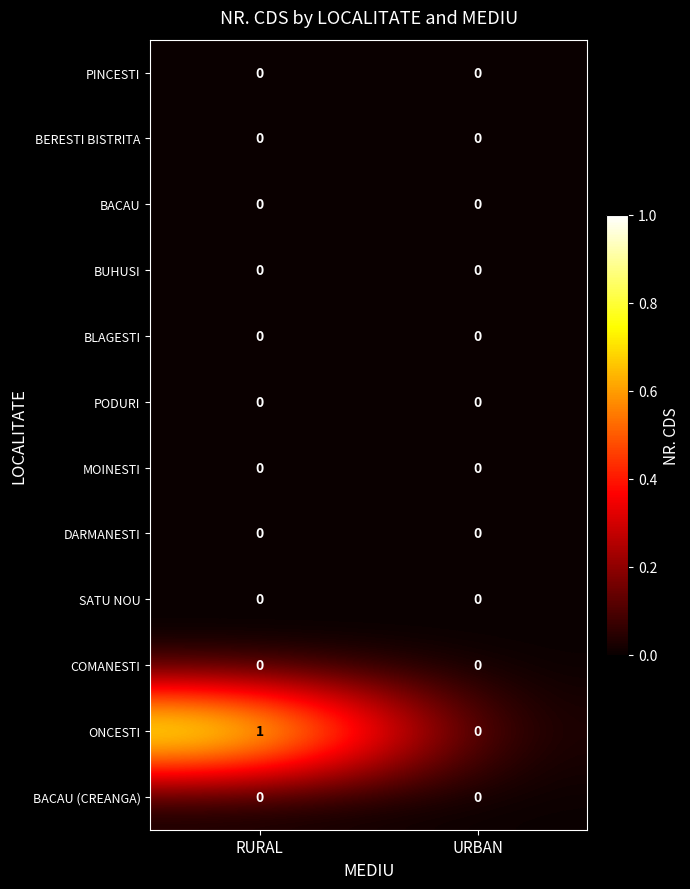

At which category is the sum across all series the highest?

RURAL